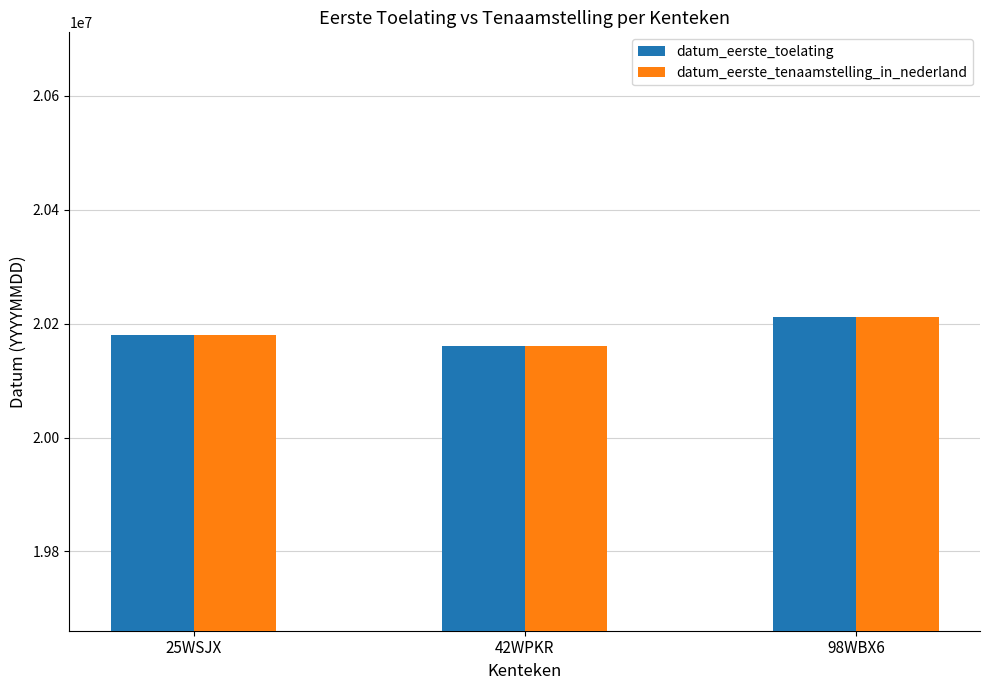

How many datum_eerste_toelating values are between 20160908 and 20211111?

3